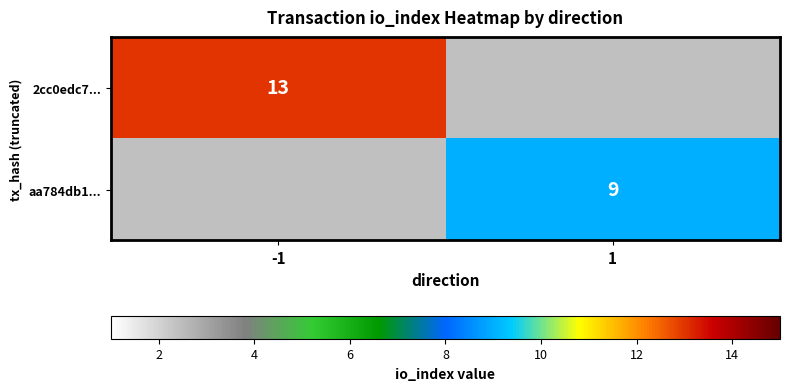

The 2cc0edc7... series shows 13 at -1. True or false?

True